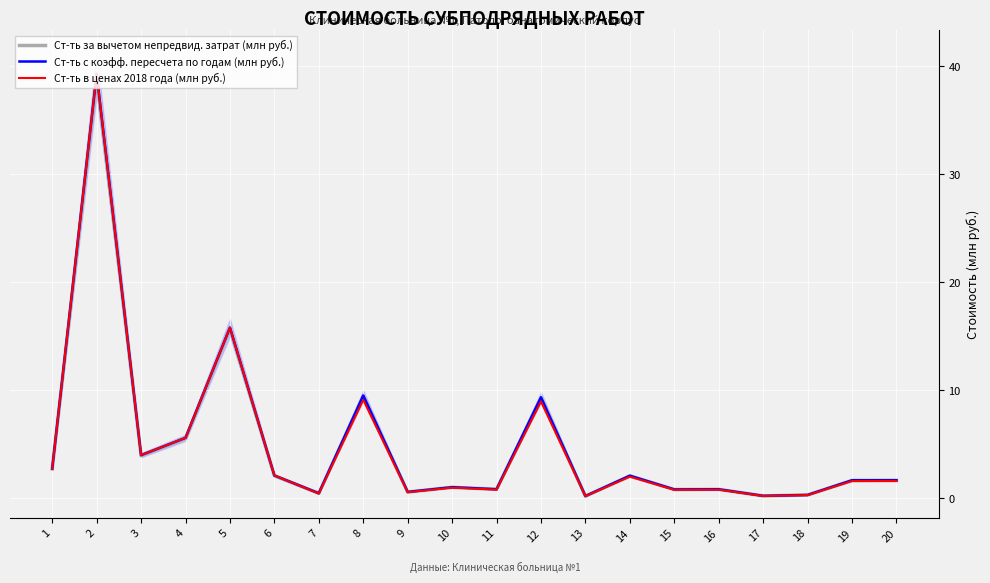

What are all the series names shown in the legend?

Ст-ть за вычетом непредвид. затрат (млн руб.), Ст-ть с коэфф. пересчета по годам (млн руб.), Ст-ть в ценах 2018 года (млн руб.)